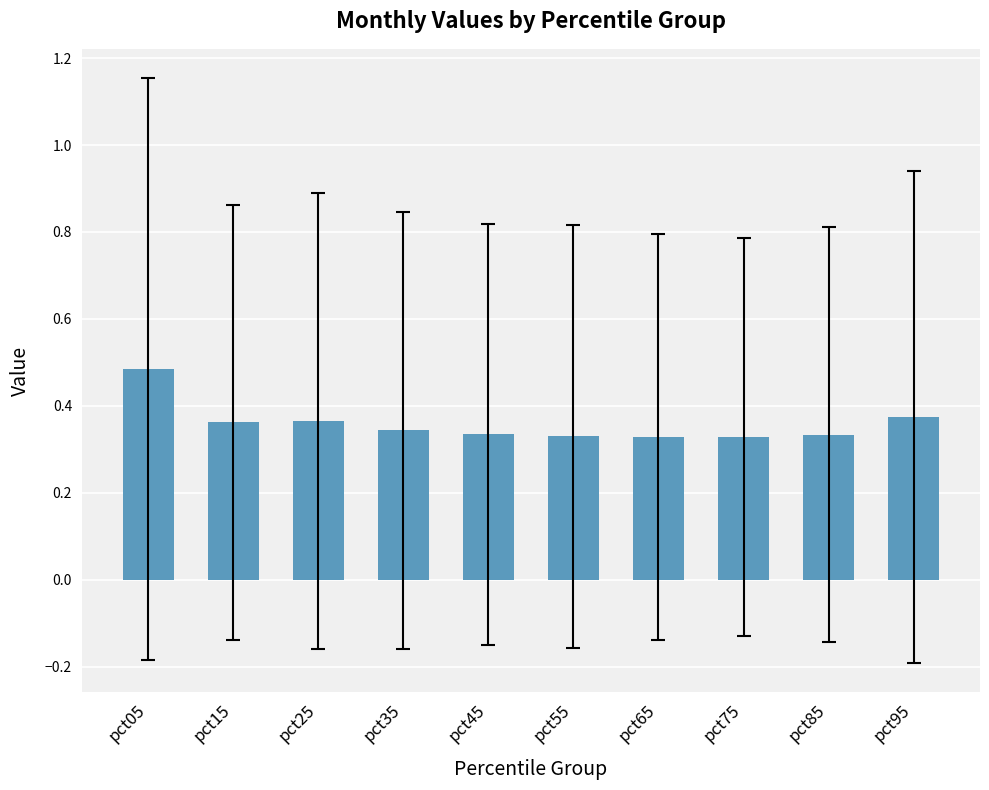

Which label corresponds to the largest value in the chart?

pct05